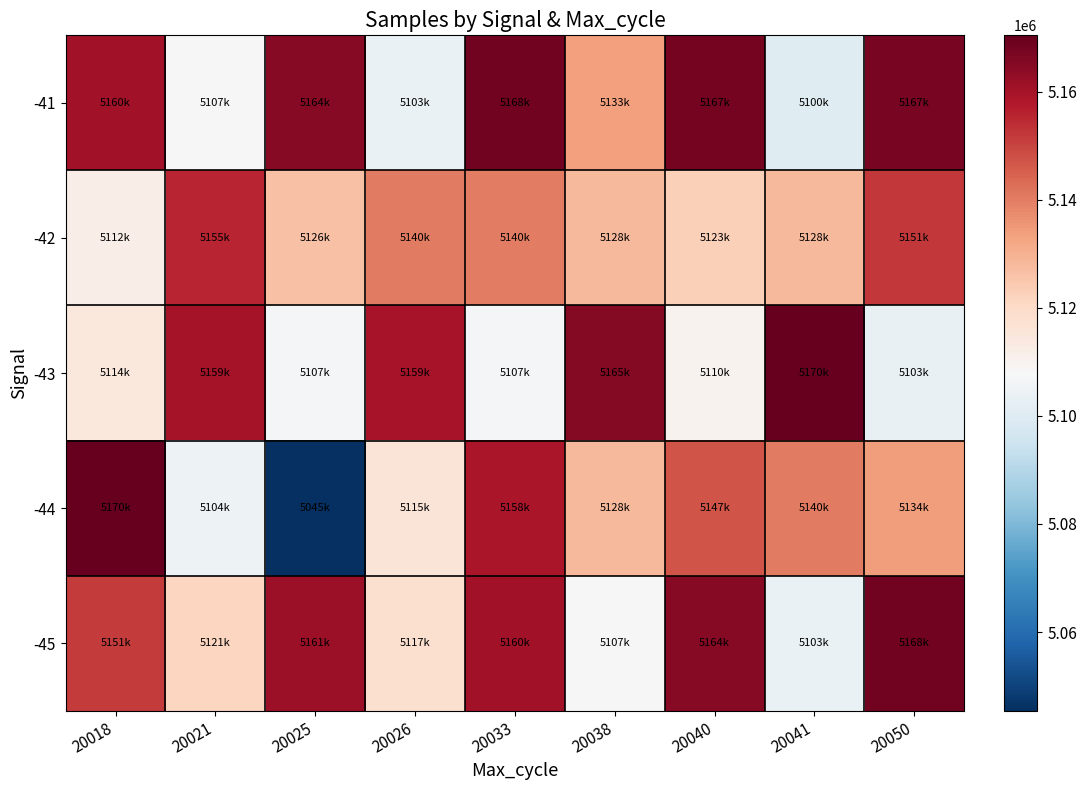

Reading left to right, list all the values displayed in this chart.

-41: 20018=5160232	20021=5107811	20025=5164617	20026=5103925	20033=5168040	20038=5133758	20040=5167599	20041=5100361	20050=5167053
-42: 20018=5112166	20021=5155512	20025=5126020	20026=5140271	20033=5140096	20038=5128173	20040=5123012	20041=5128168	20050=5151926
-43: 20018=5114667	20021=5159886	20025=5107319	20026=5159343	20033=5107401	20038=5165274	20040=5110218	20041=5170368	20050=5103208
-44: 20018=5170427	20021=5104964	20025=5045435	20026=5115925	20033=5158929	20038=5128067	20040=5147454	20041=5140595	20050=5134038
-45: 20018=5151840	20021=5121601	20025=5161308	20026=5117842	20033=5160232	20038=5107811	20040=5164617	20041=5103925	20050=5168040